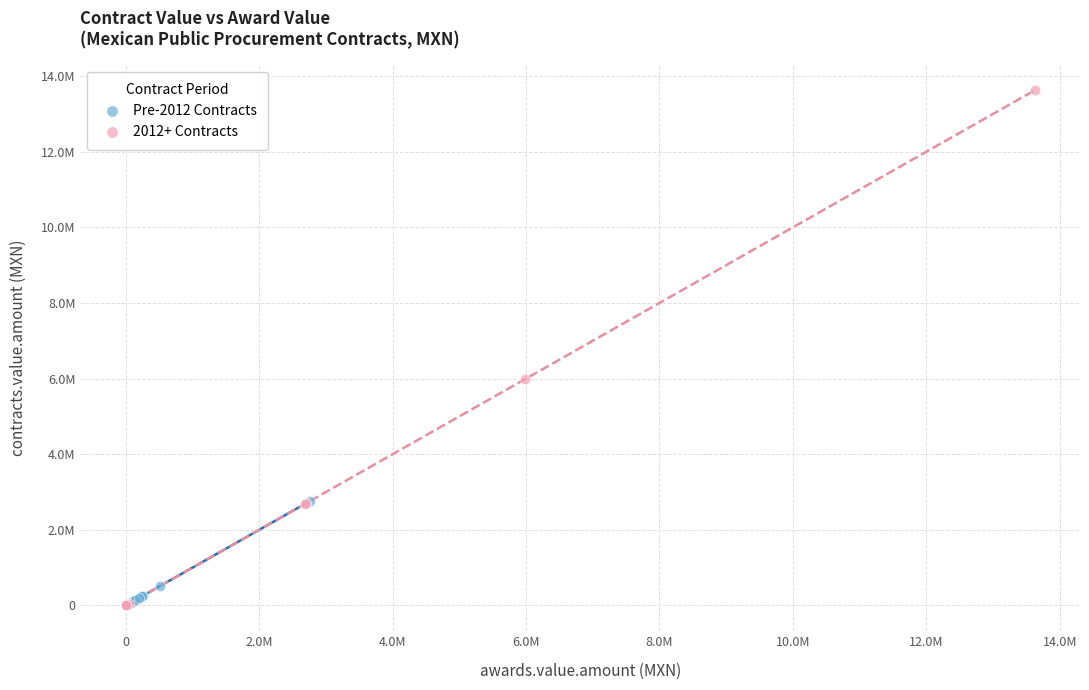

What are all the series names shown in the legend?

Pre-2012 Contracts, 2012+ Contracts